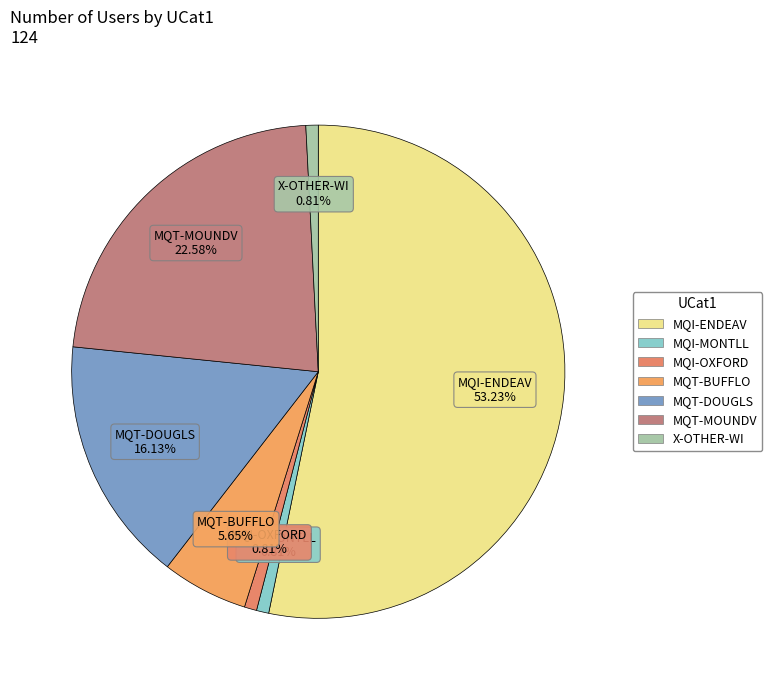

How many slices are in this pie chart?

7